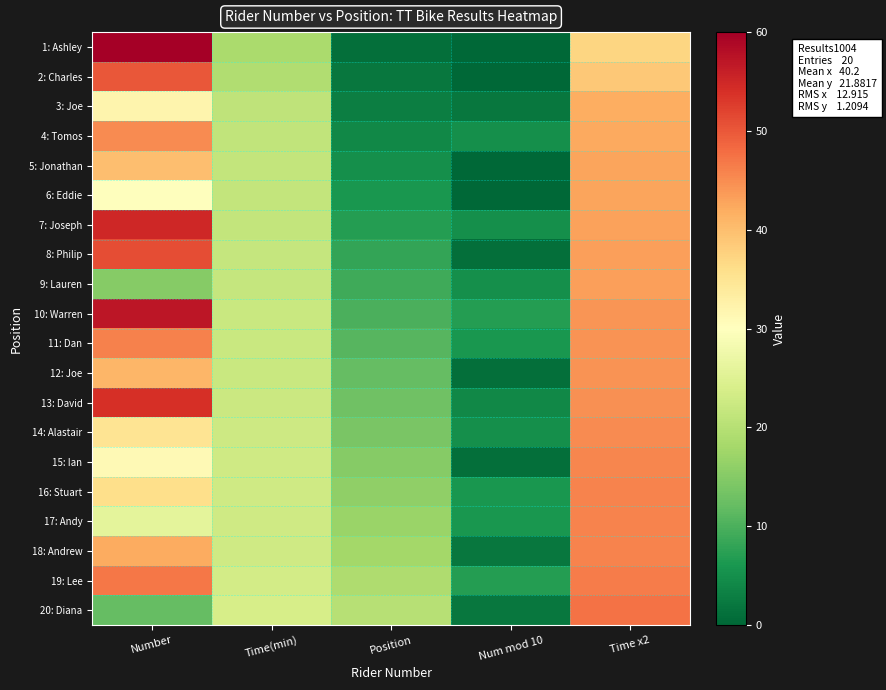

Which has a higher value, Number or Time(min)?

Number